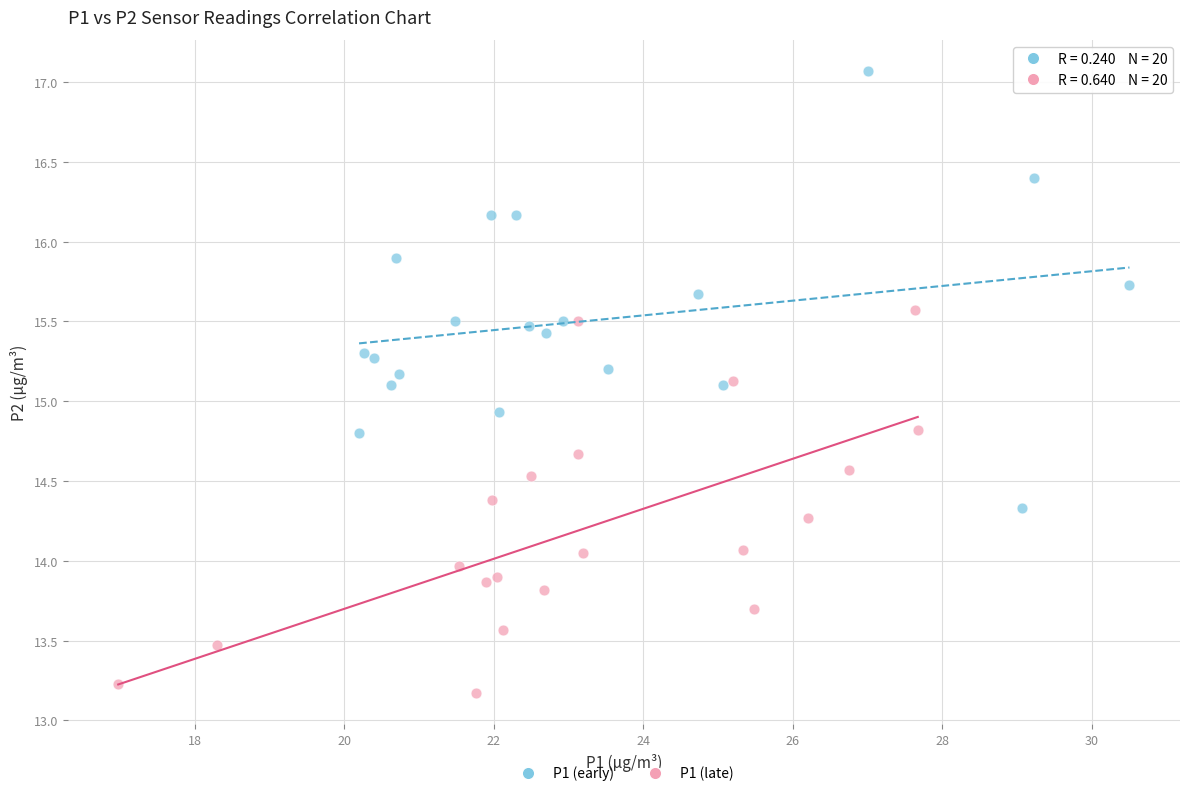

Which series has the widest spread of Y values?

P1 (early)